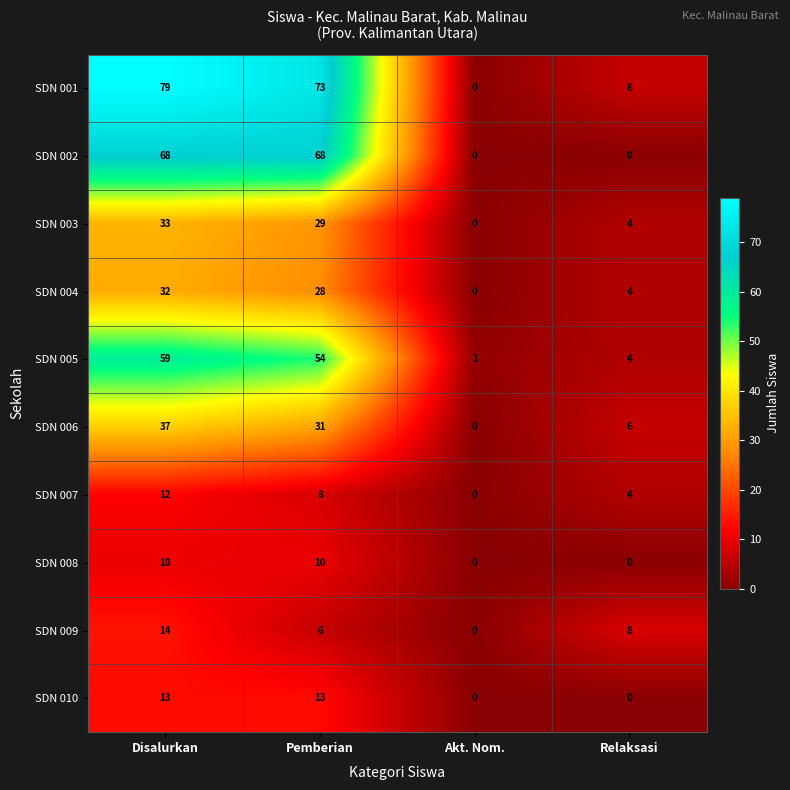

What is the sum of all SDN 001 values?

158